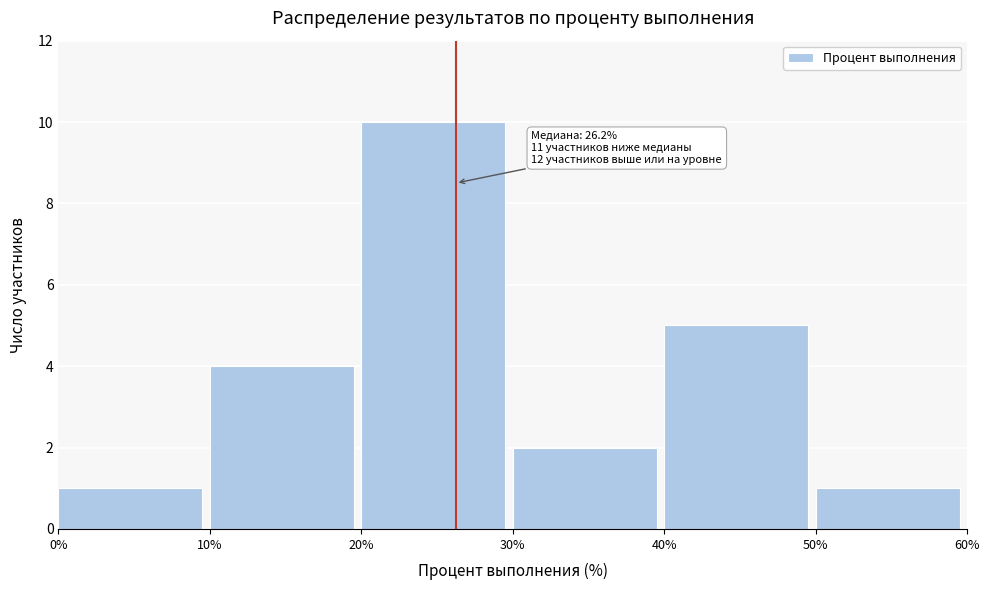

Which range on the x-axis has the tallest bar?

20% to 30%